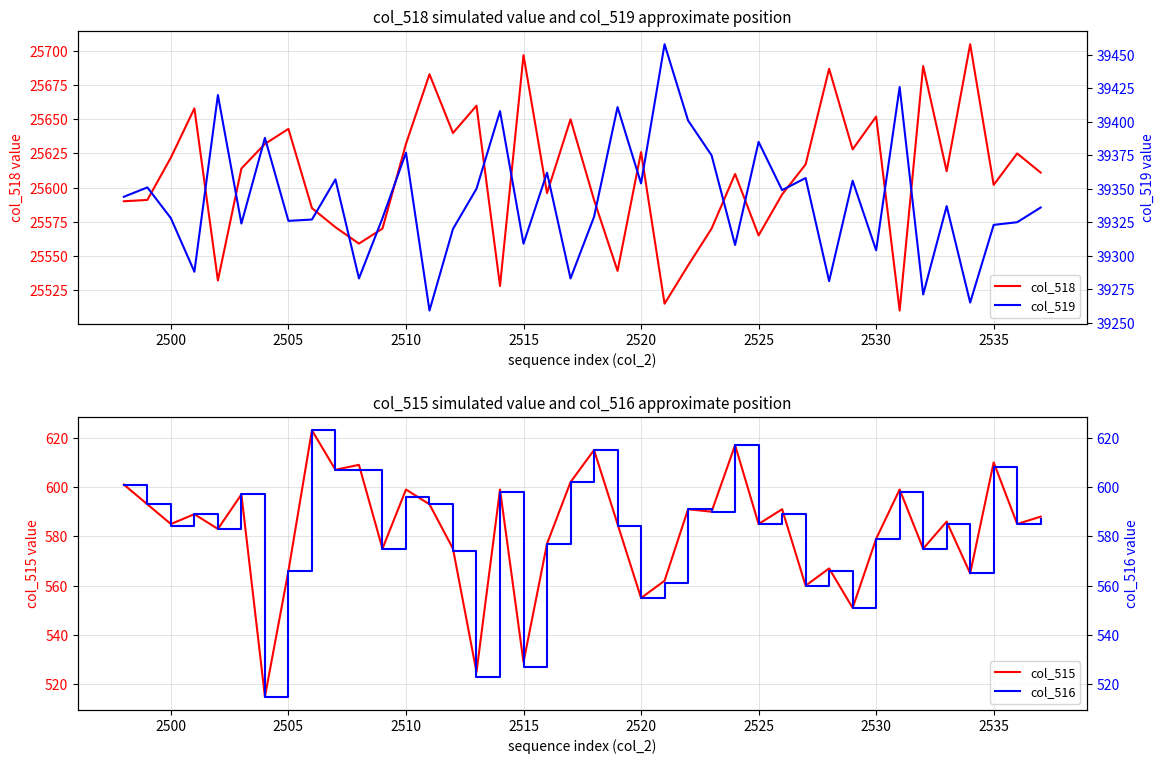

What is the minimum value for col_515?

515